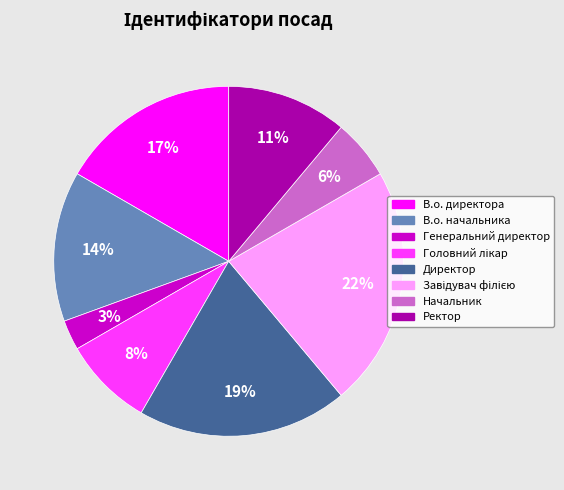

Which has a higher value, В.о. директора or Начальник?

В.о. директора